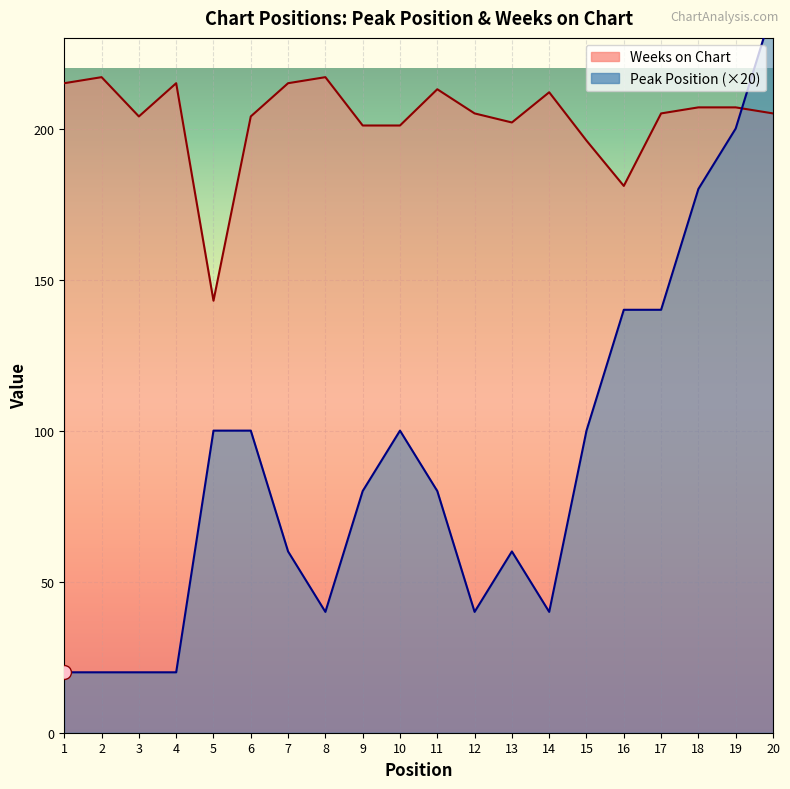

Reading left to right, list all the values displayed in this chart.

Weeks on Chart: 215	217	204	215	143	204	215	217	201	201	213	205	202	212	196	181	205	207	207	205
Peak Position (×20): 20	20	20	20	100	100	60	40	80	100	80	40	60	40	100	140	140	180	200	240